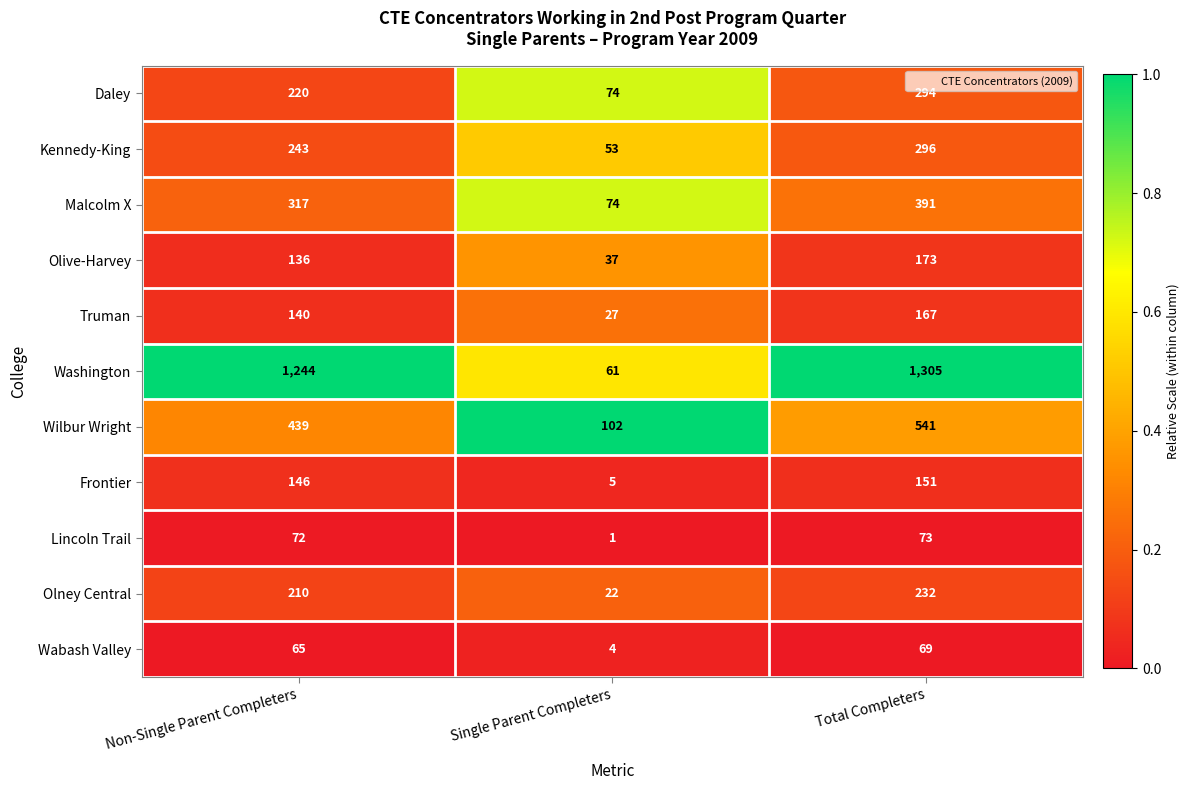

Which series has the largest total across all categories?

Washington